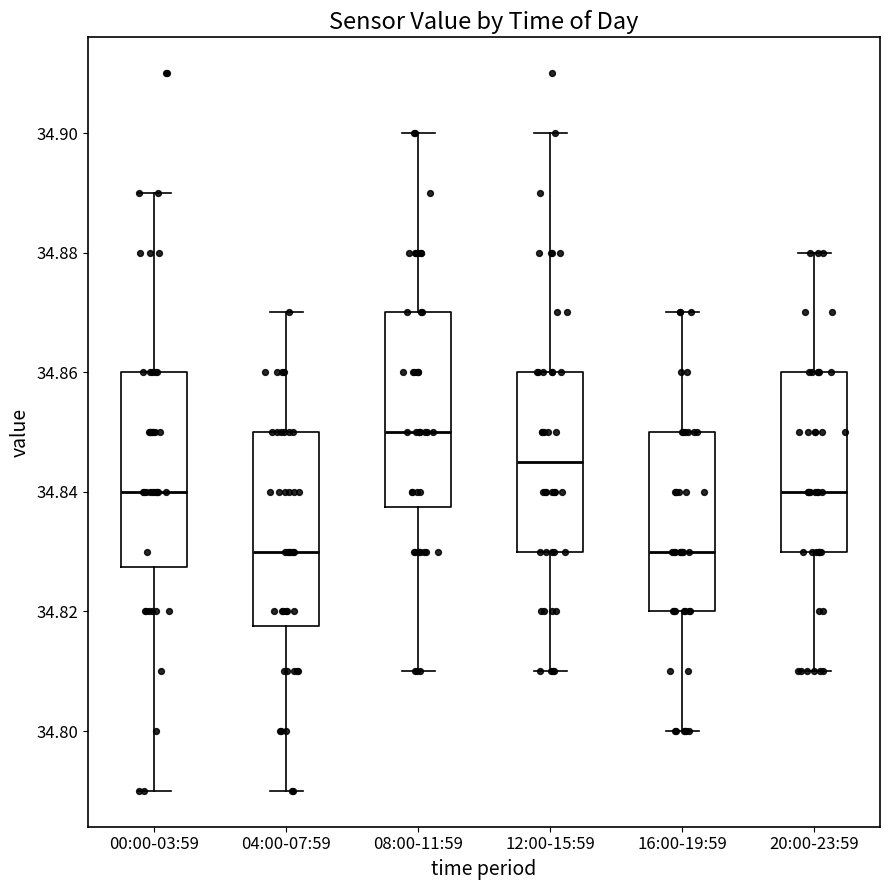

Reading left to right, transcribe this box plot: for each box, give where its median line is, the range the box spans, and where its two whiskers end, as read against the y-axis. The values are not printed on the chart, so give them approximately, as read against the axis.

00:00-03:59: median 34.840, box 34.828 to 34.860, whiskers 34.790 to 34.890
04:00-07:59: median 34.830, box 34.818 to 34.850, whiskers 34.790 to 34.870
08:00-11:59: median 34.850, box 34.838 to 34.870, whiskers 34.810 to 34.900
12:00-15:59: median 34.846, box 34.830 to 34.860, whiskers 34.810 to 34.900
16:00-19:59: median 34.830, box 34.820 to 34.850, whiskers 34.800 to 34.870
20:00-23:59: median 34.840, box 34.830 to 34.860, whiskers 34.810 to 34.880